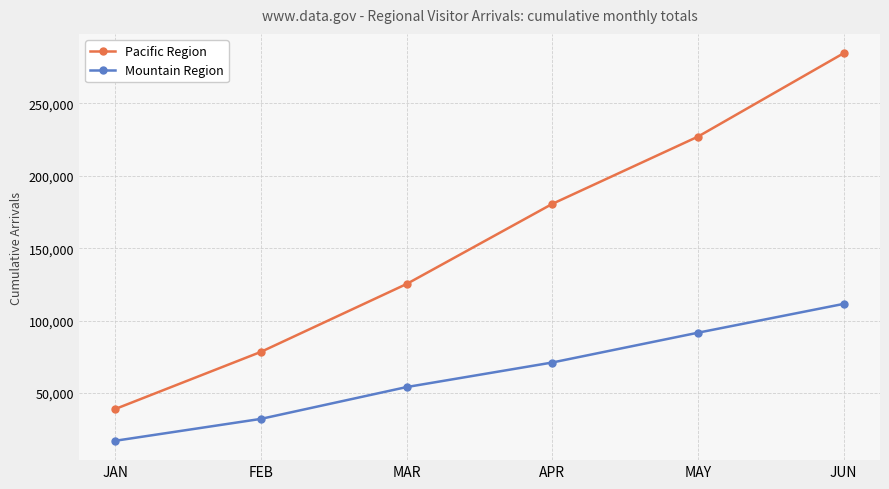

Rank the series by their average value, from lowest to highest.

Mountain Region, Pacific Region